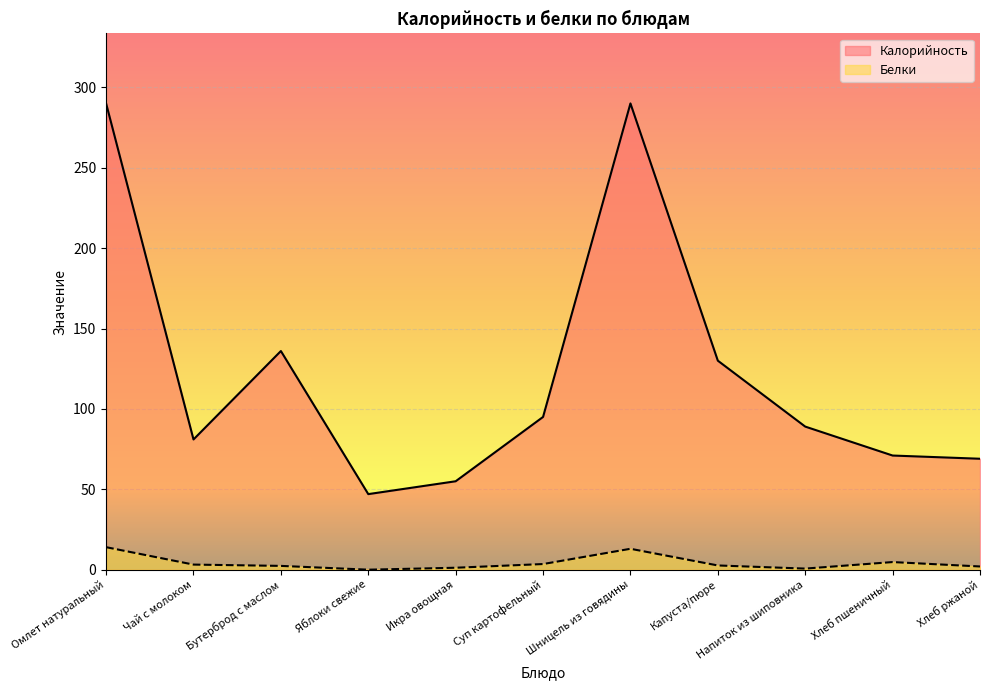

How many values in the Белки series exceed 2?

7